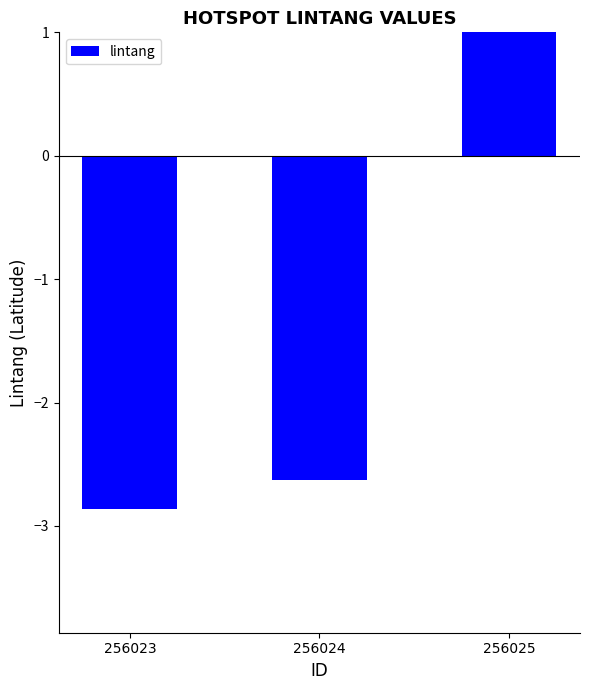

Reading left to right, extract all data points from this chart.

256023=-2.9	256024=-2.6	256025=3.6